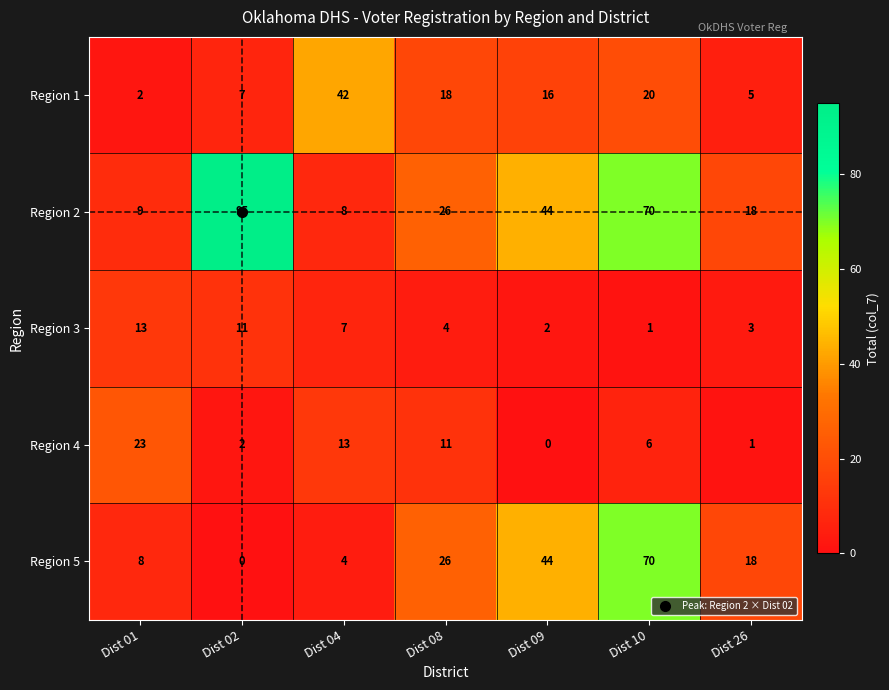

What is the difference between the Region 1 values at Dist 26 and Dist 04?

37